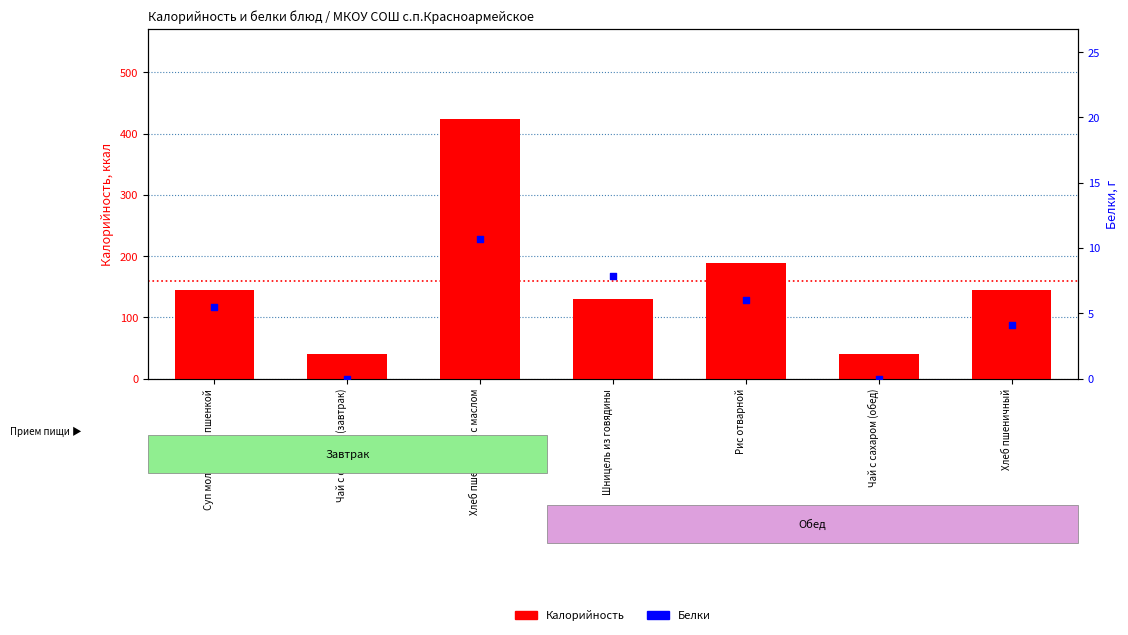

At which category is the sum across all series the highest?

Хлеб пшеничный с маслом